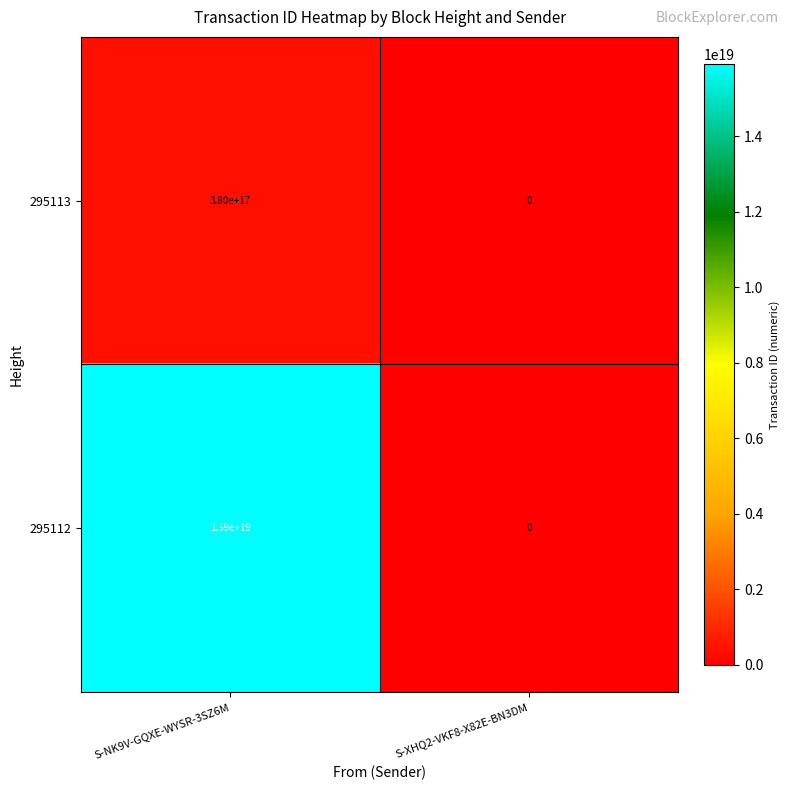

How many distinct data groups are displayed?

2